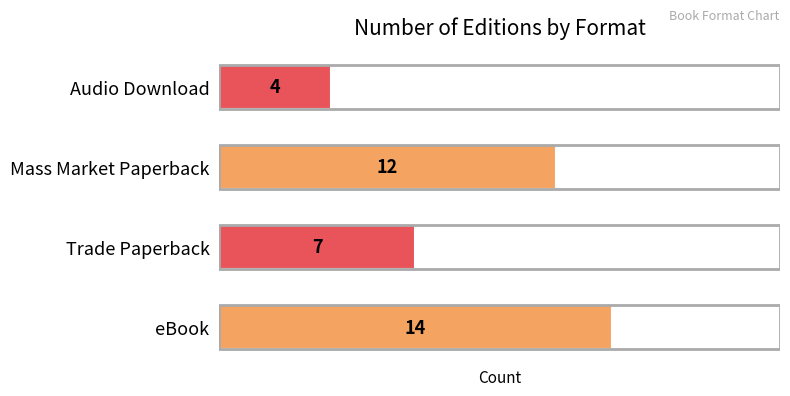

Which category has the lowest value across all series?

Audio Download